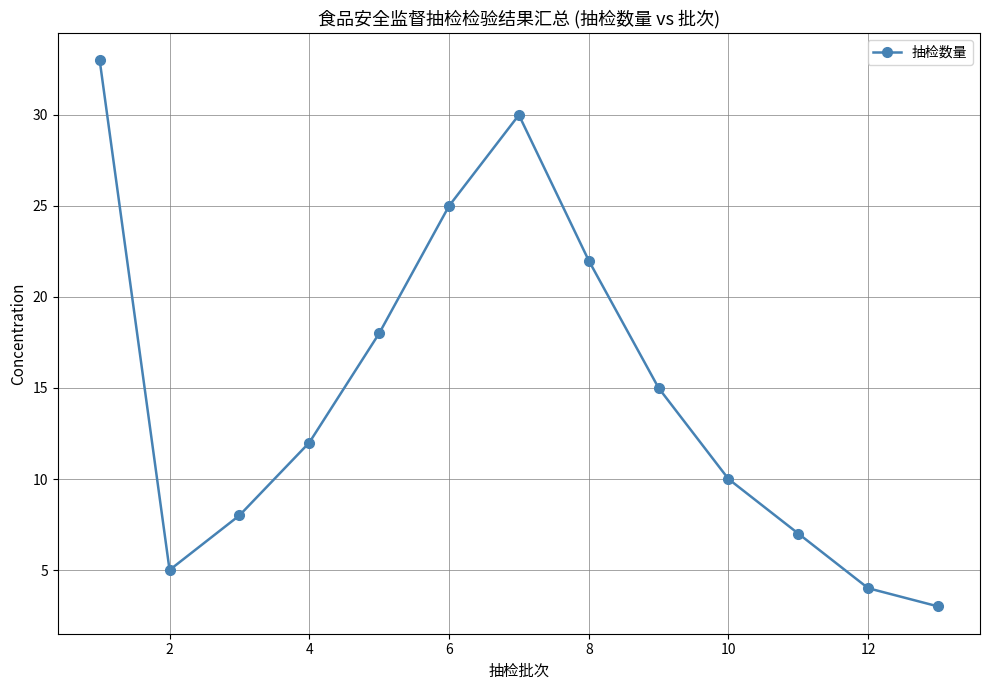

Count the number of categories in the chart.

13